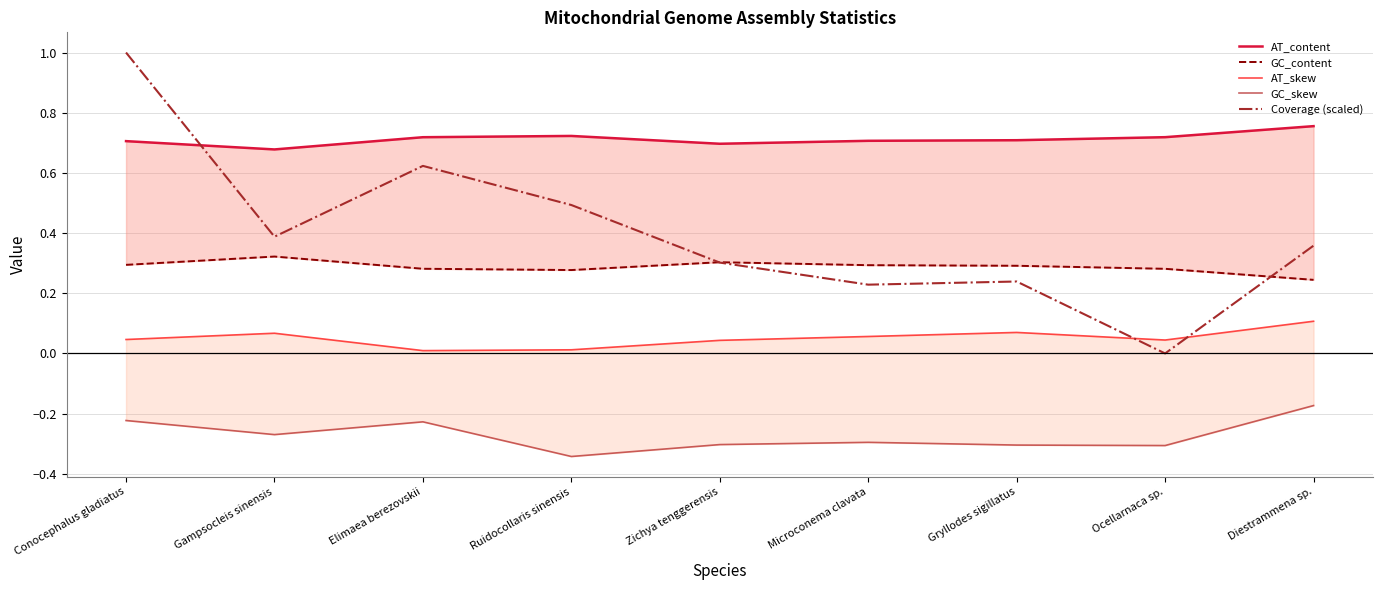

Between Gampsocleis sinensis and Conocephalus gladiatus, which is larger?

Conocephalus gladiatus